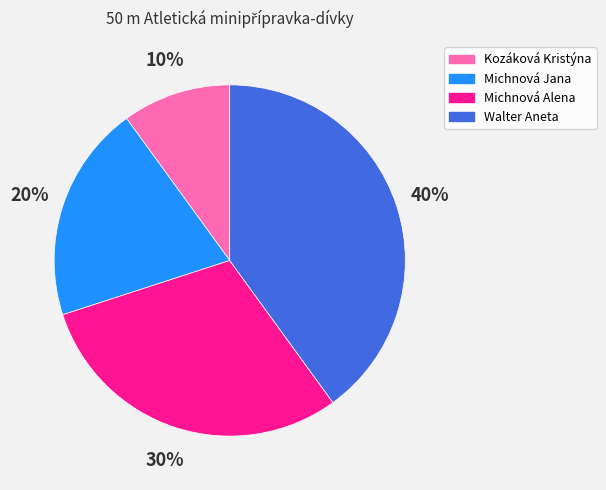

To the nearest percent, what percentage of the pie is Michnová Alena?

30%